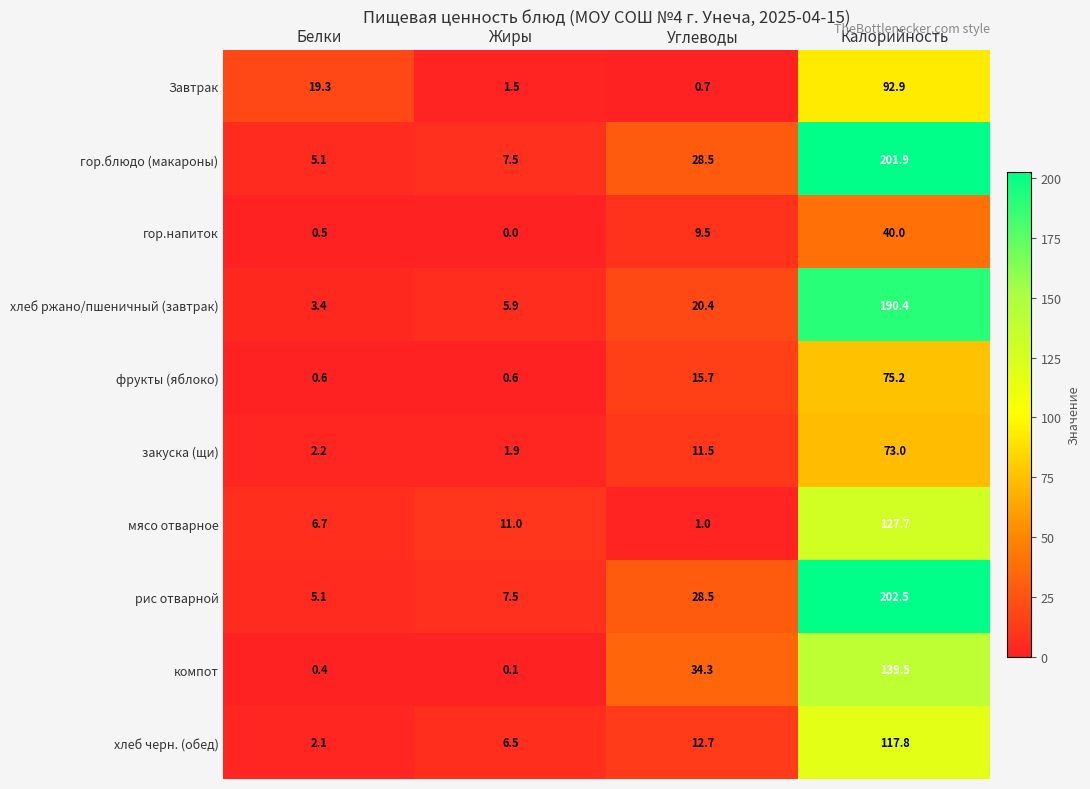

At which category is the sum across all series the highest?

Калорийность